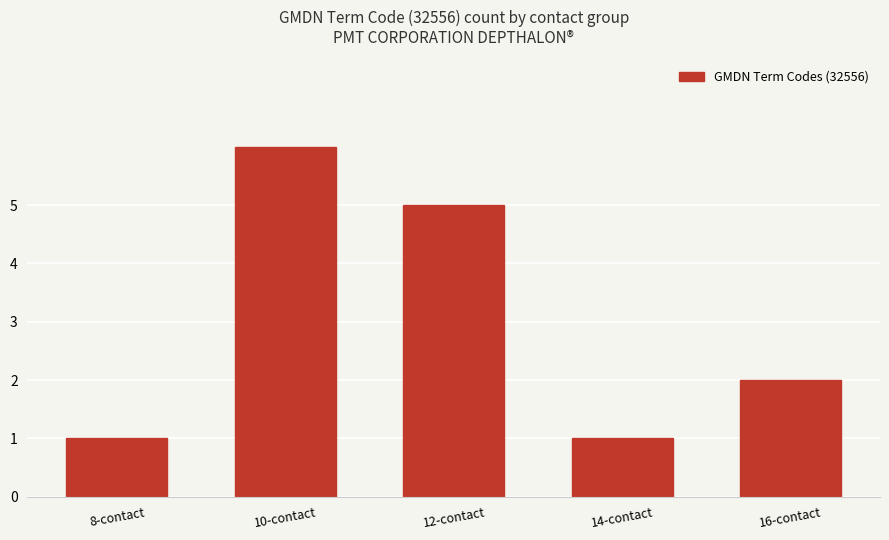

Are the bars horizontal?

No